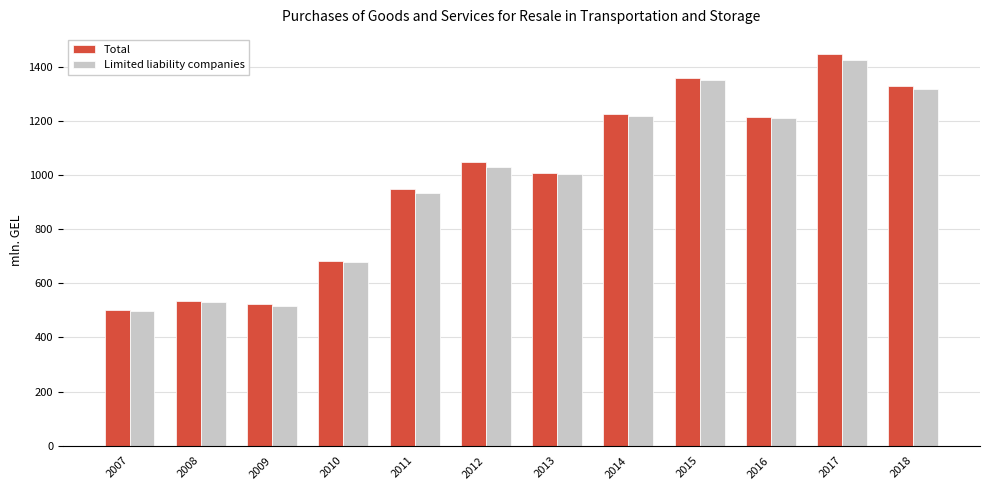

Between 2010 and 2012, which series saw the biggest shift?

Total